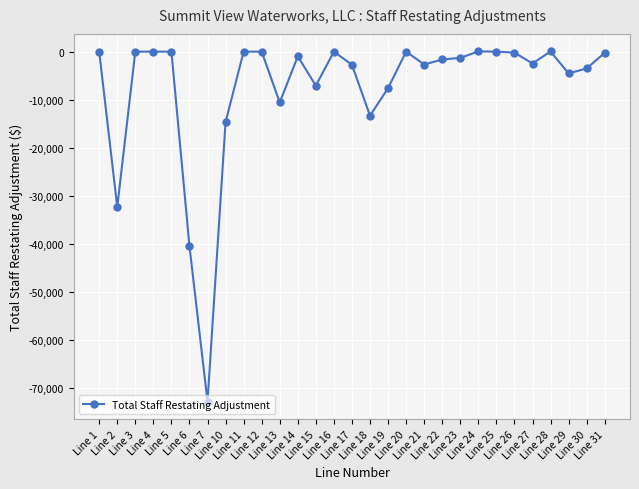

At which label does the data first exceed -1301?

Line 1